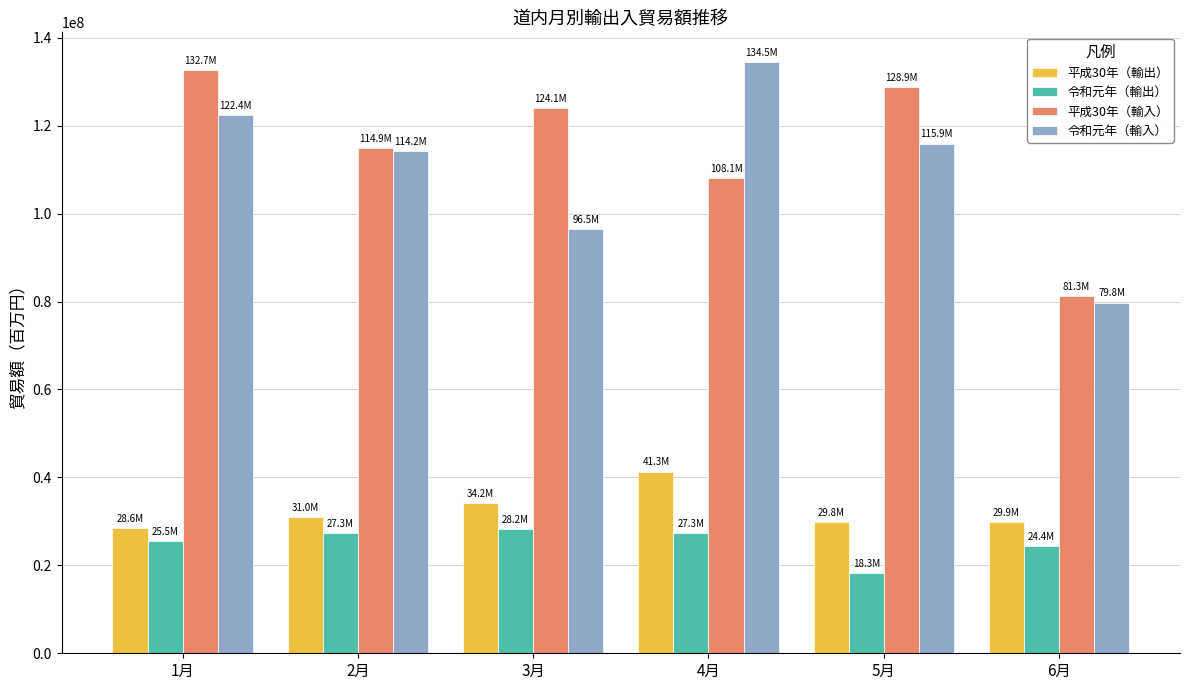

Is it true that 平成30年（輸入） equals 179490719 at 2月?

False